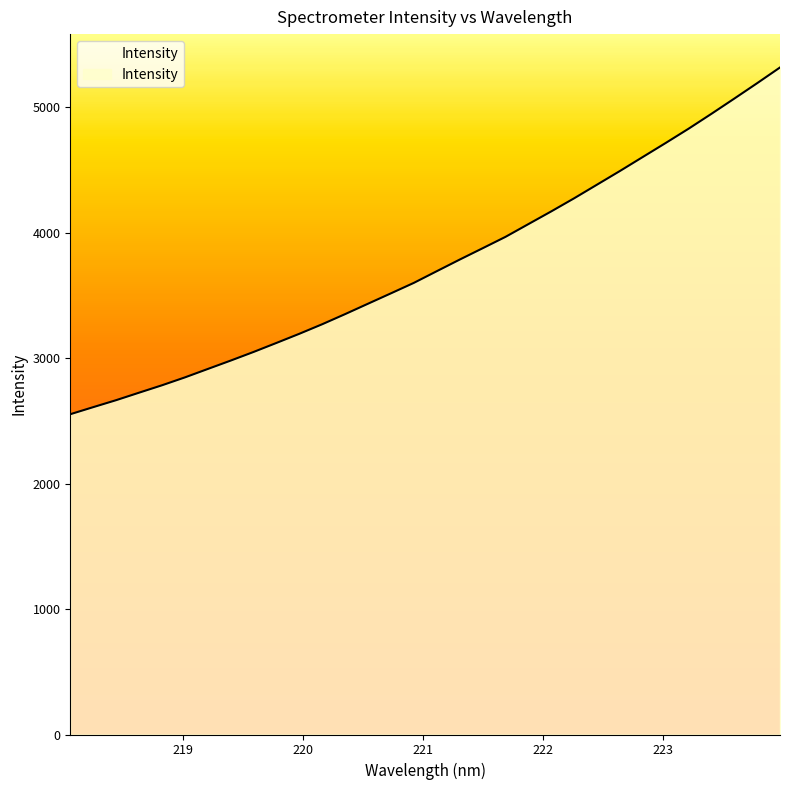

How many series are shown in this chart?

1